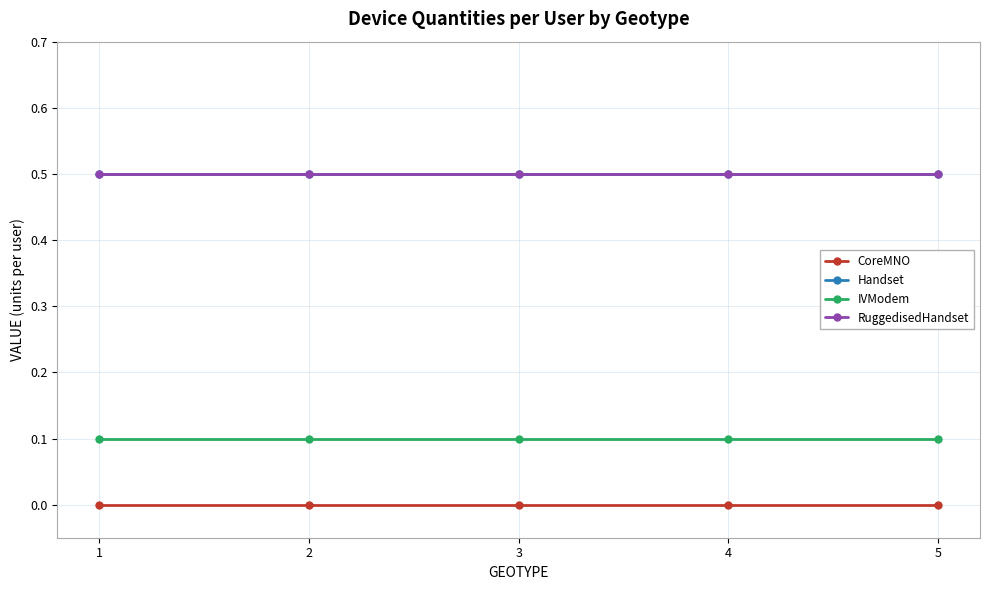

Is this an area chart (filled region under the line)?

No